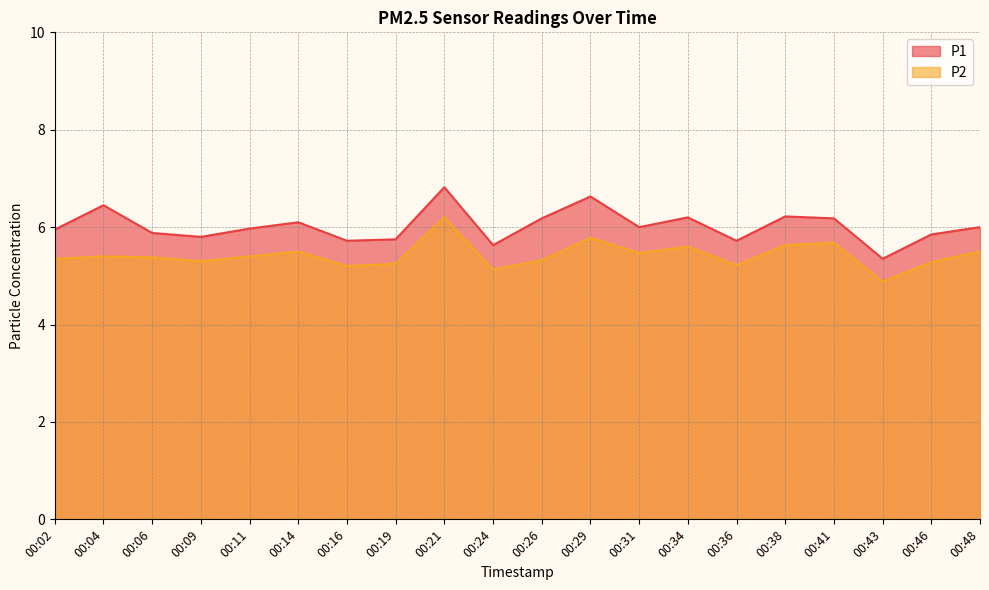

What is the sum of all P1 values?

120.4